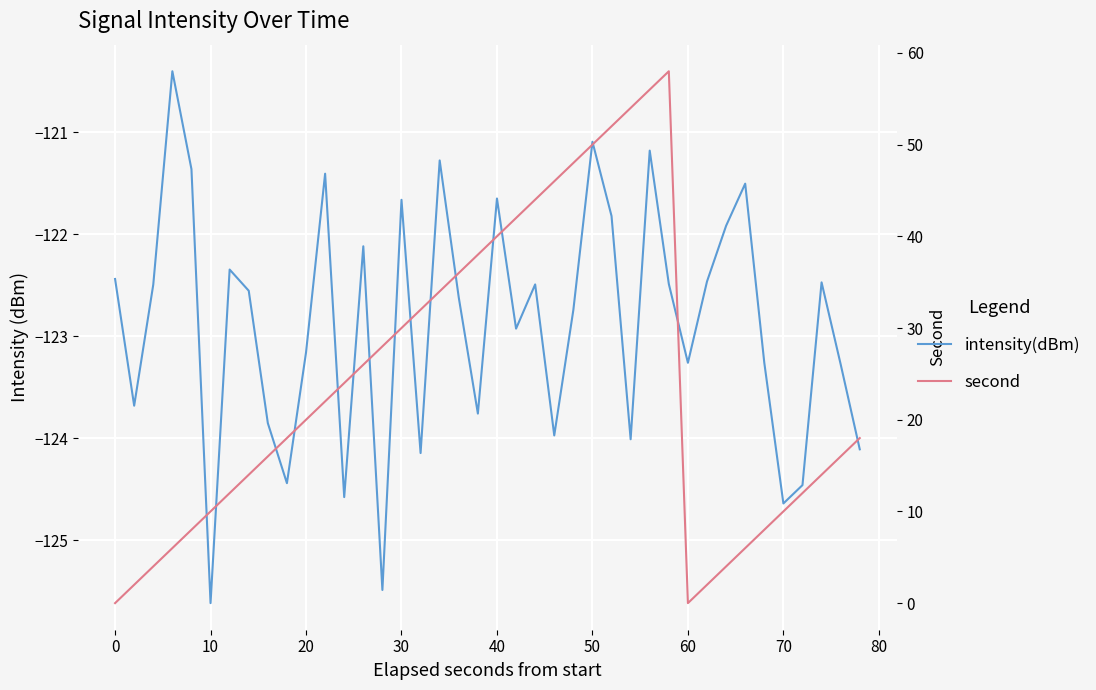

True or false: intensity(dBm) and second cross at least once.

False